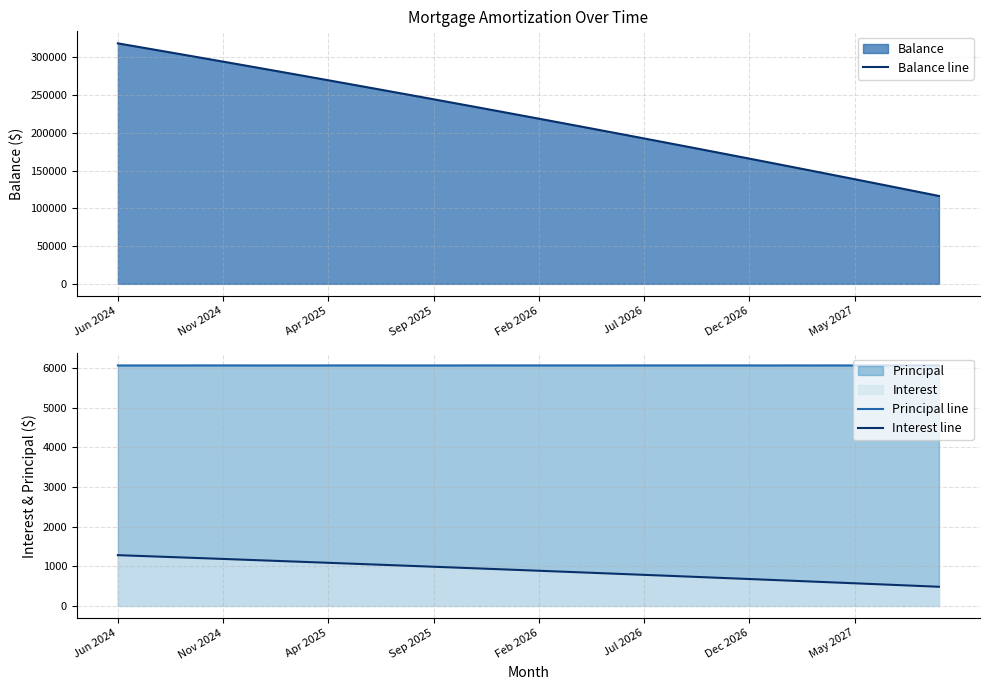

Rank the series at 27 from lowest to highest value.

Interest line, Principal line, Balance line